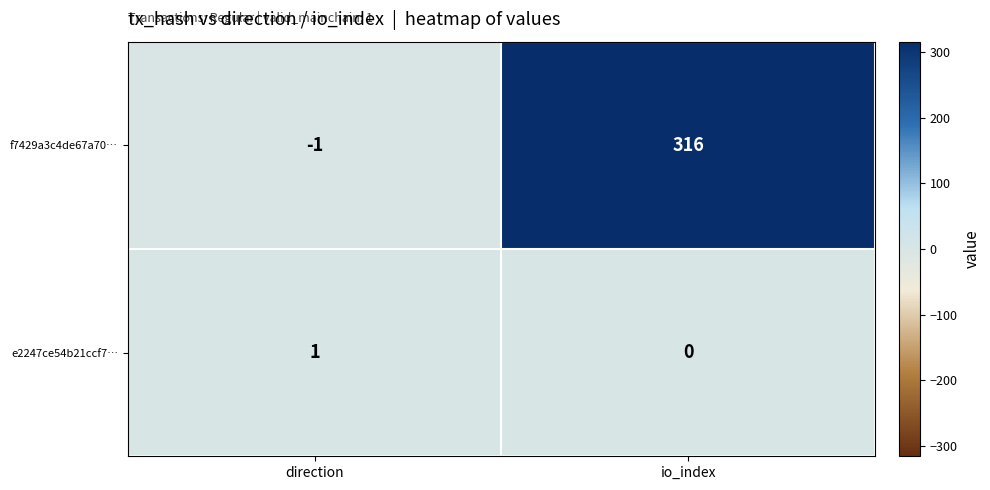

Is it true that e2247ce54b21ccf7… equals 0 at io_index?

True